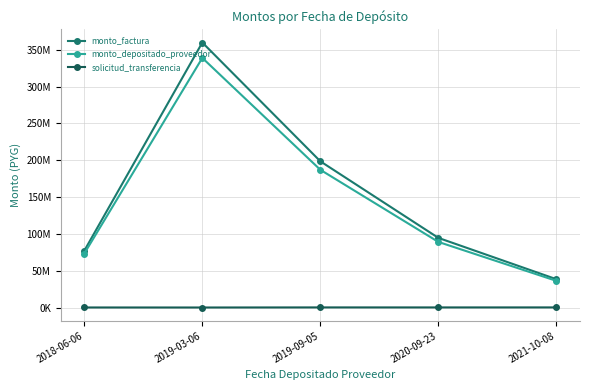

Does the chart have visible grid lines?

Yes